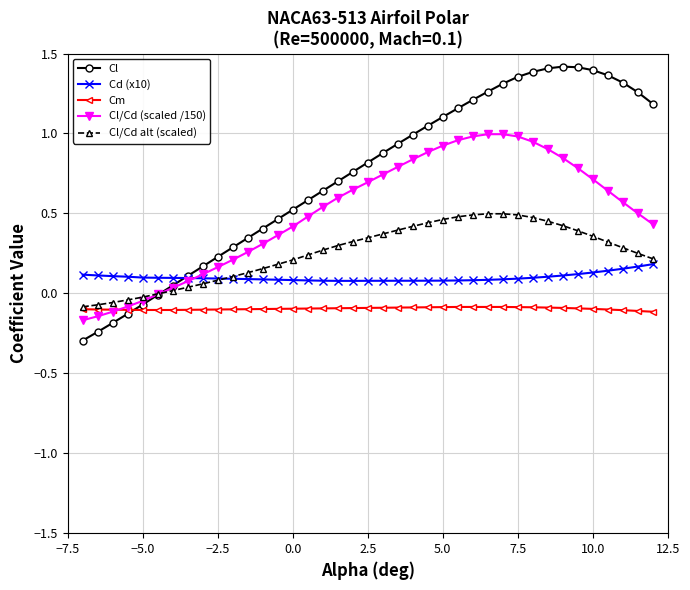

Which series has the widest spread of values?

Cl